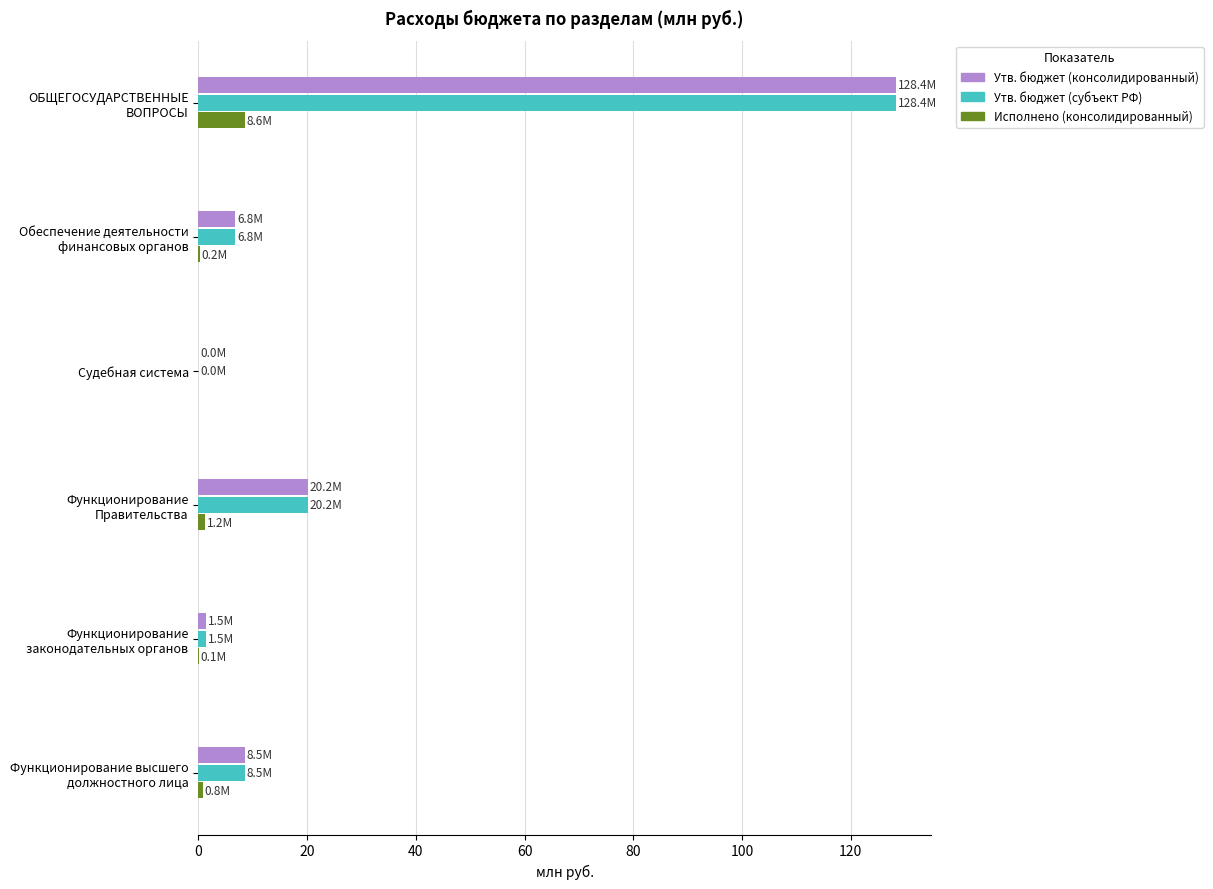

The value of Утв. бюджет (субъект РФ) at Судебная система is 0.0. True or false?

True